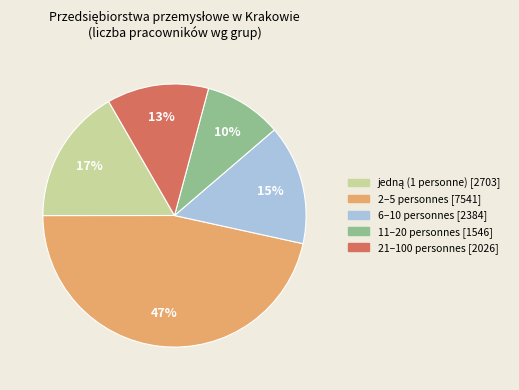

Does 21–100 personnes account for over 50% of the chart?

No